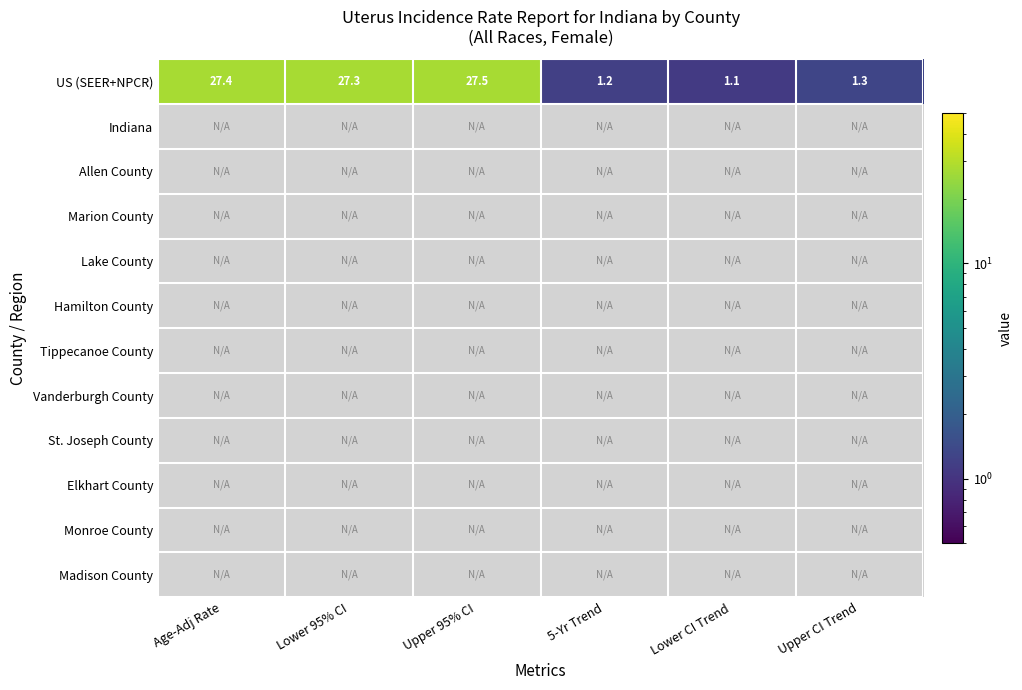

The value of US (SEER+NPCR) at 5-Yr Trend is 1.2. True or false?

True